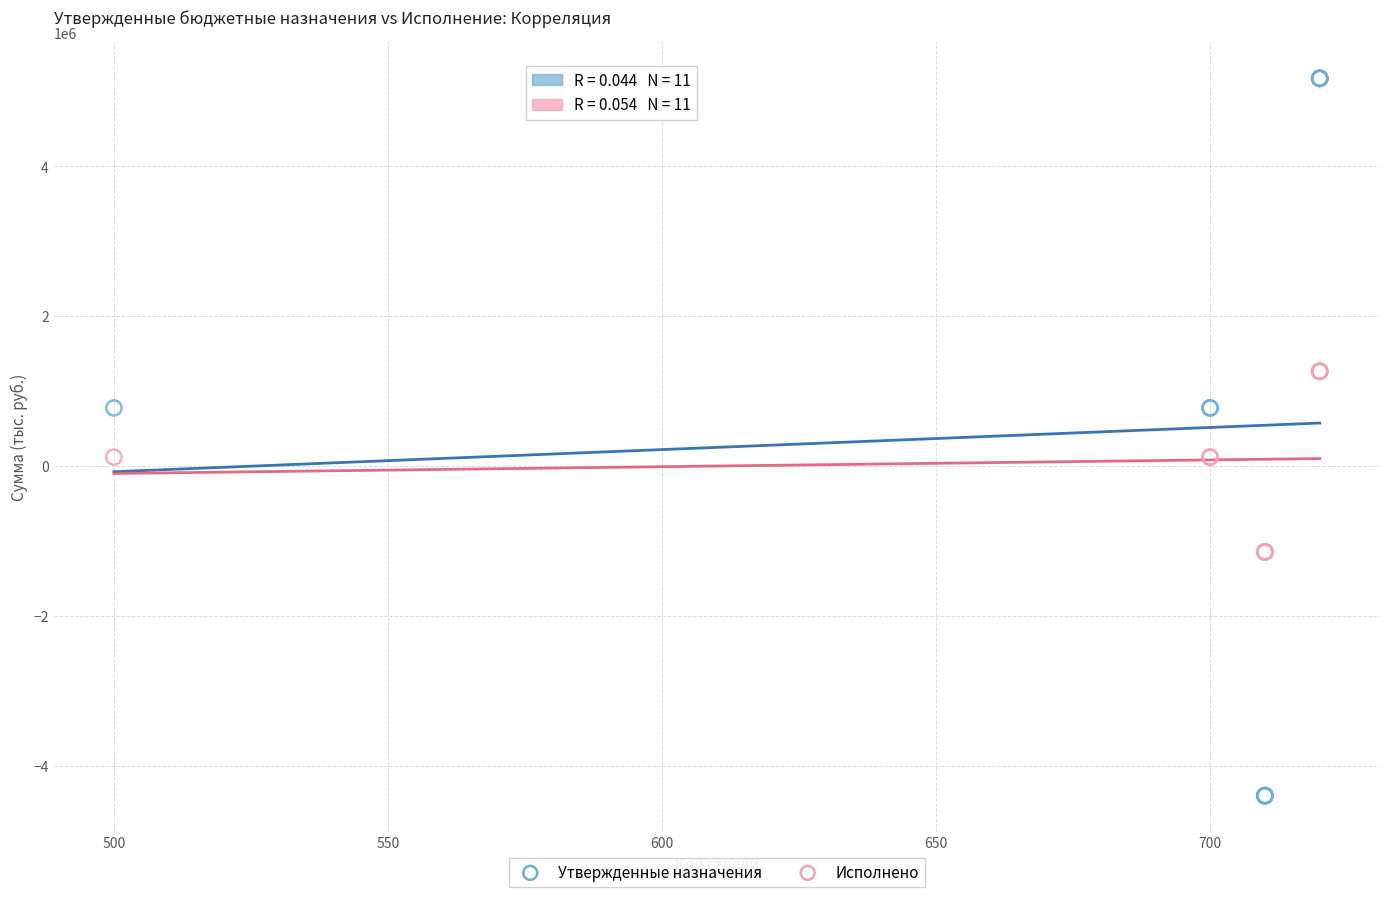

Which series has the widest spread of Y values?

Утвержденные назначения